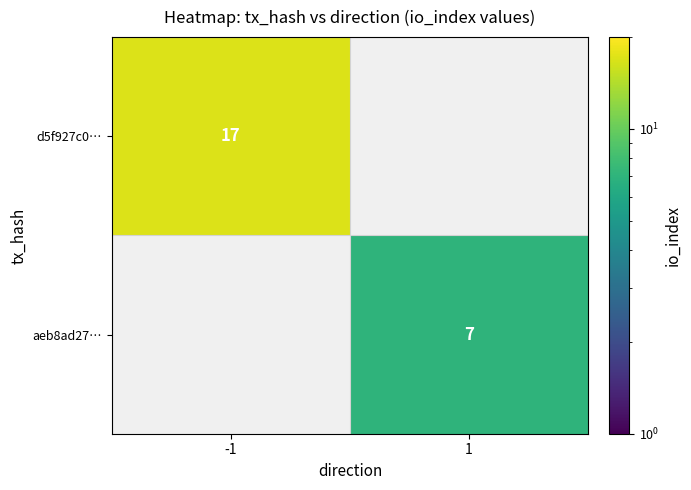

What is the minimum value shown in the chart?

7.0